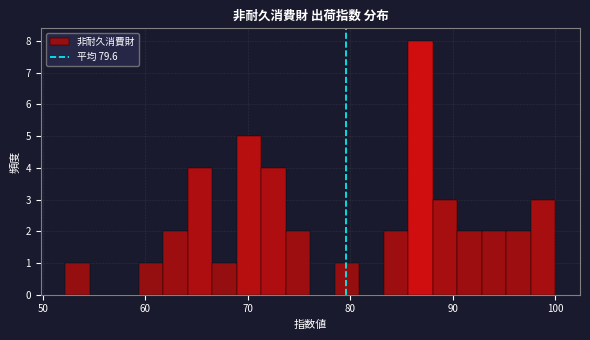

Read against the x-axis, roughly where is the centre of the tallest bar?

87